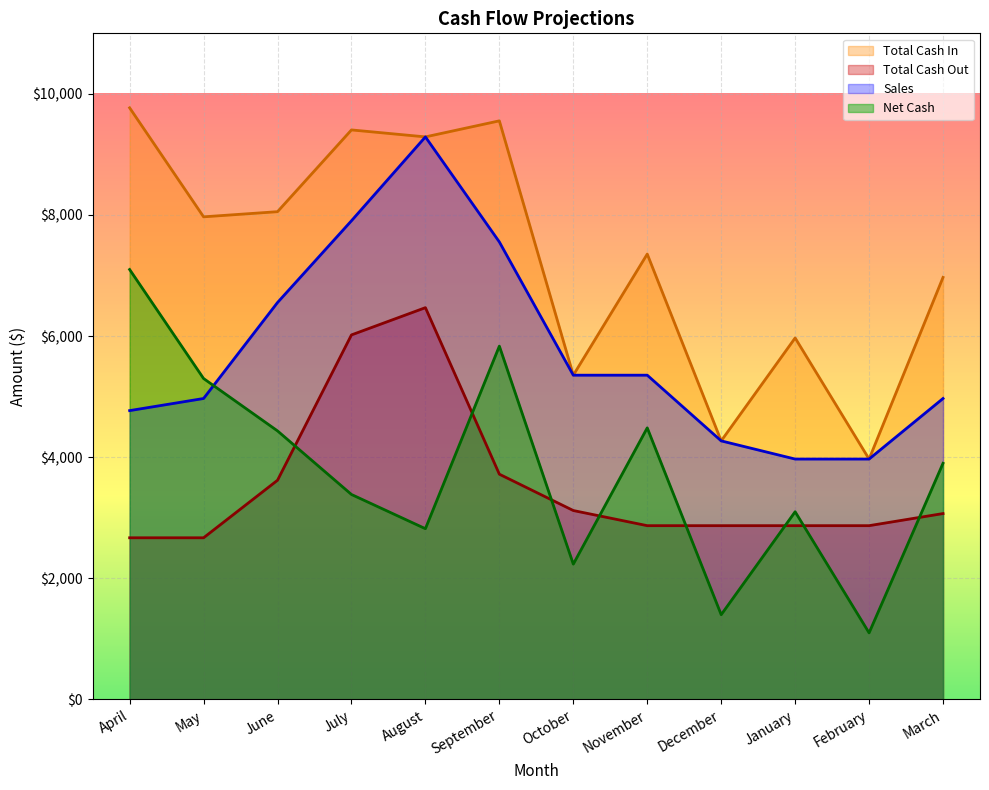

What is the label of the 7th point from the right?

September